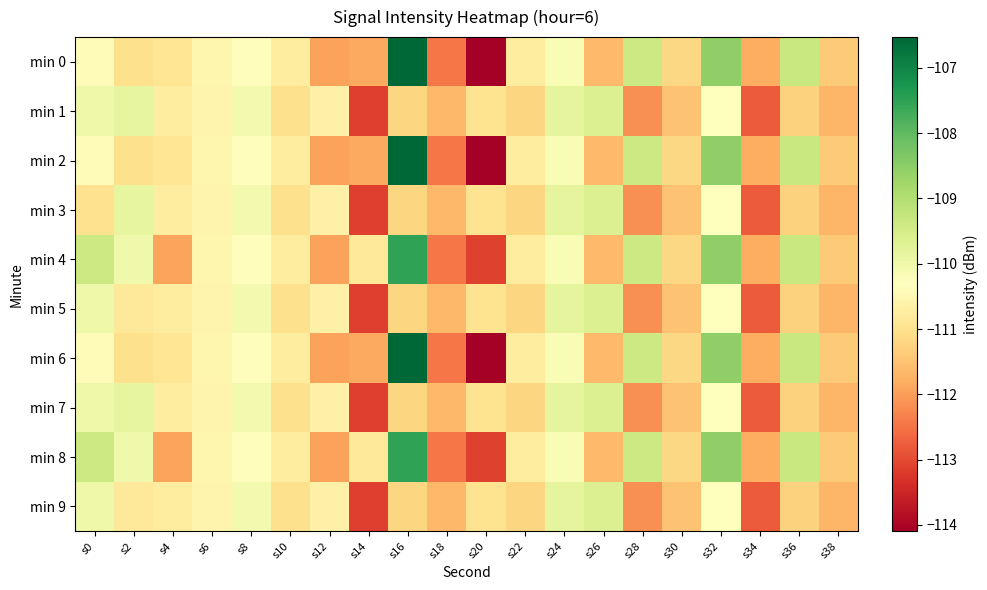

What is the spread (max minus min) of values at s16?

4.7